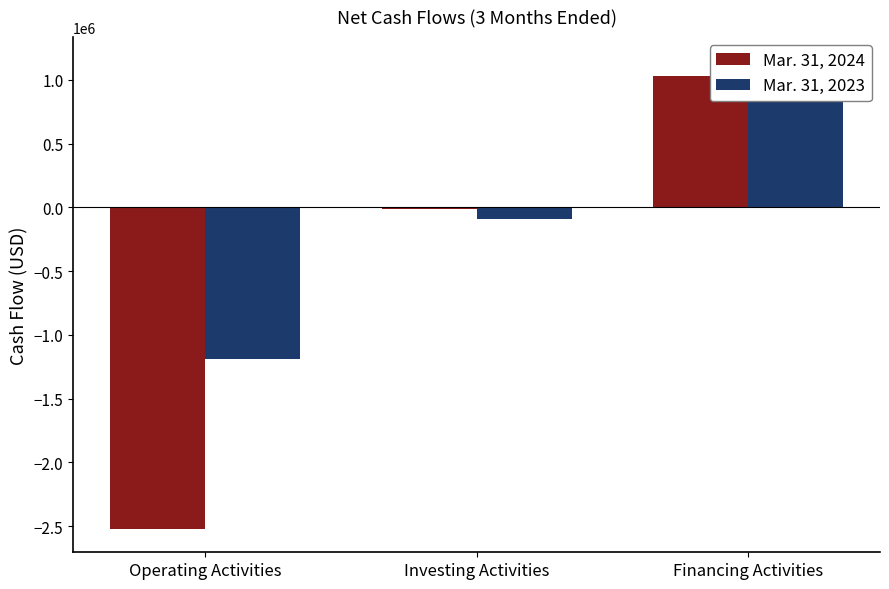

Reading left to right, extract all data points from this chart.

Mar. 31, 2024: -2520790	-12922	1028724
Mar. 31, 2023: -1192047	-93633	1151726